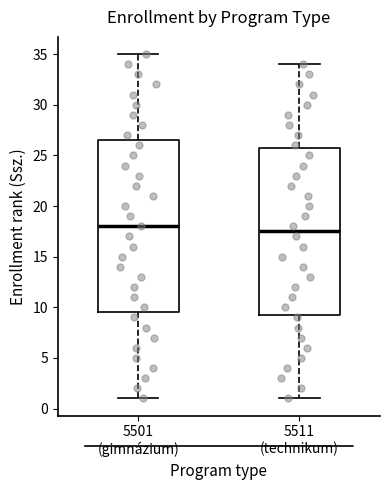

Which box's median line is the highest?

5501 (gimnázium)